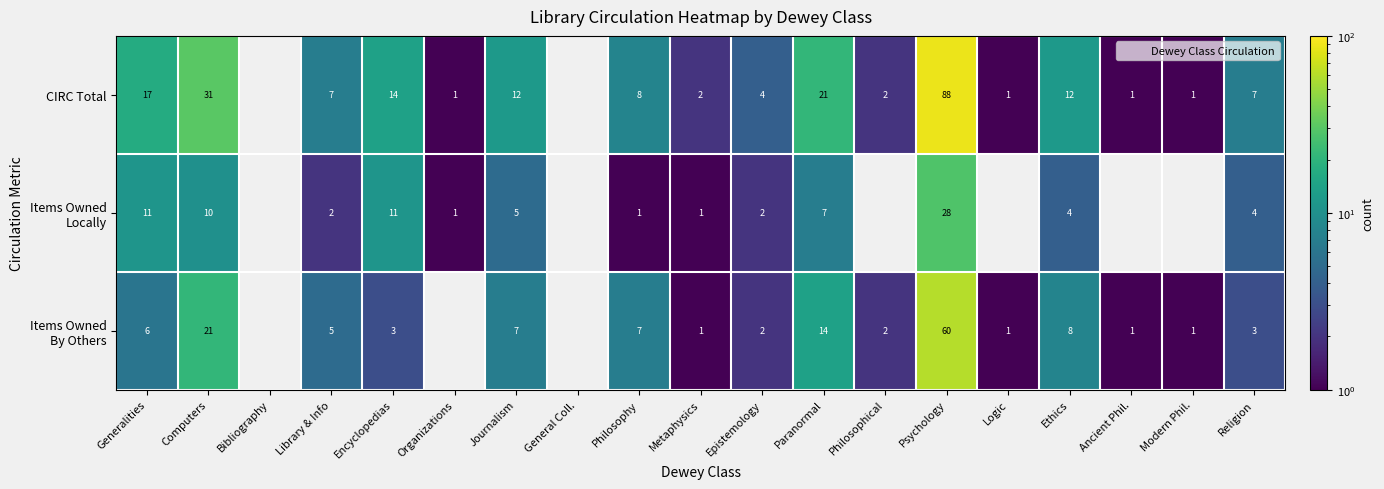

Rank the series by their maximum value, from lowest to highest.

Items Owned Locally, Items Owned By Others, CIRC Total